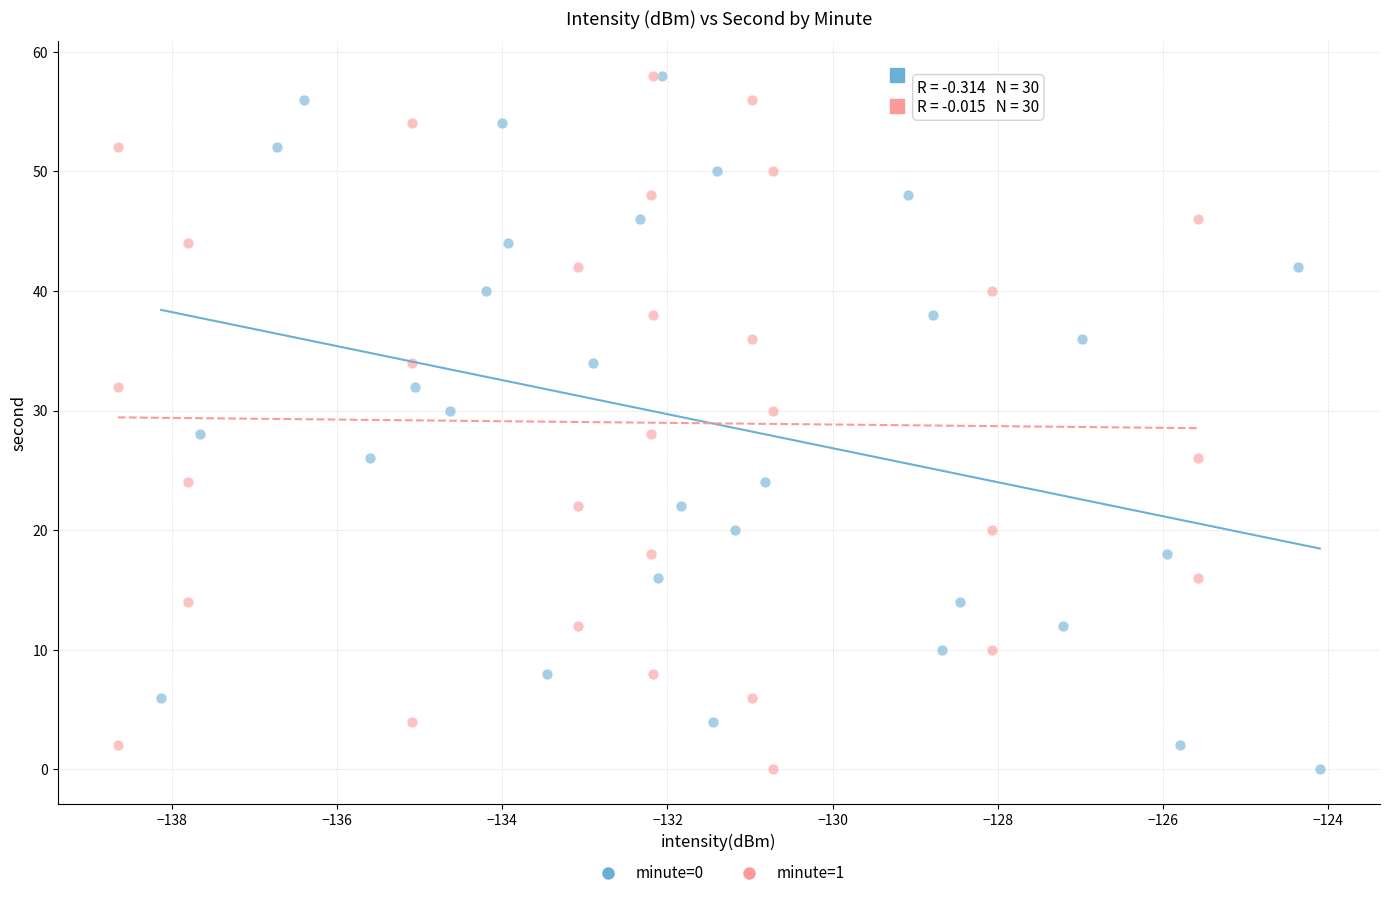

What are all the series names shown in the legend?

minute=0, minute=1